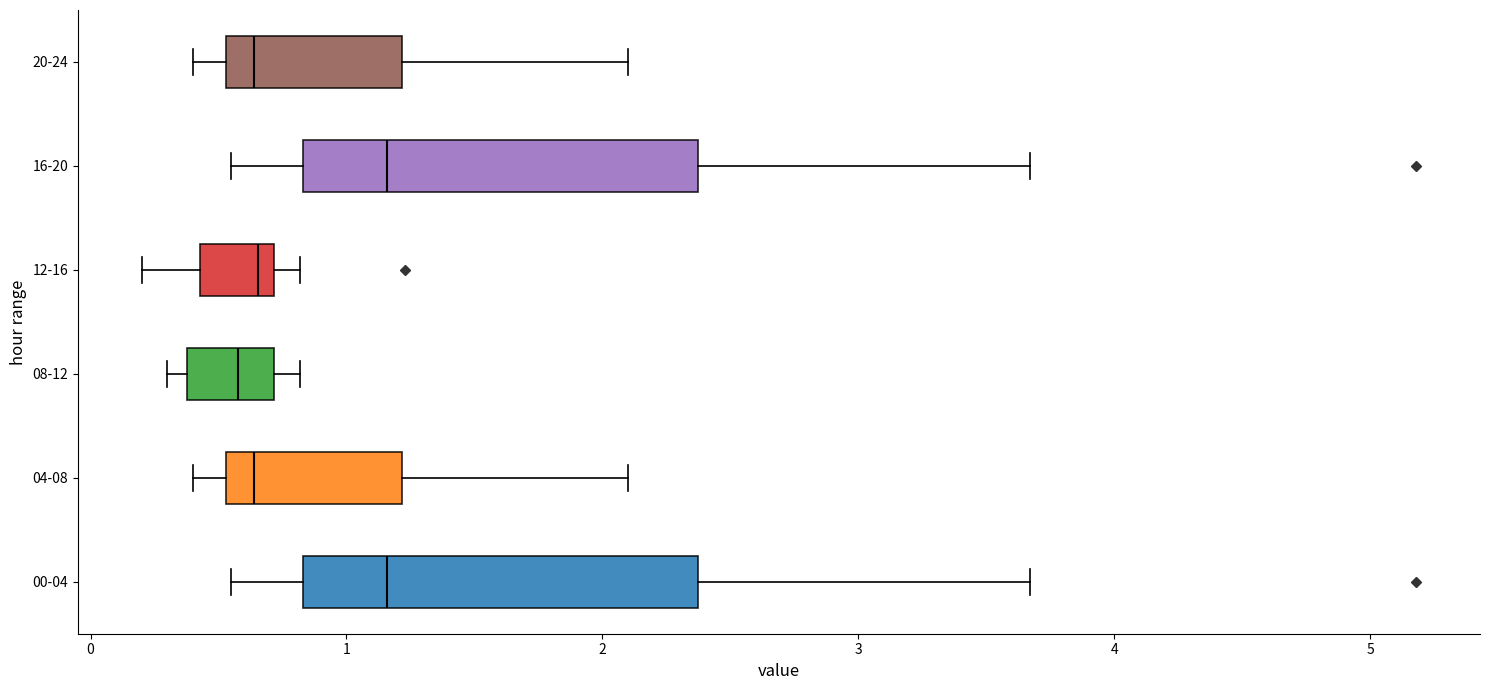

Reading bottom to top, transcribe this box plot: for each box, give where its median line is, the range the box spans, and where its two whiskers end, as read against the x-axis. The values are not printed on the chart, so give them approximately, as read against the axis.

00-04: median 1.2, box 0.8 to 2.4, whiskers 0.6 to 3.7
04-08: median 0.6, box 0.5 to 1.2, whiskers 0.4 to 2.1
08-12: median 0.6, box 0.4 to 0.7, whiskers 0.3 to 0.8
12-16: median 0.7 (just left of the box's right edge), box 0.4 to 0.7, whiskers 0.2 to 0.8
16-20: median 1.2, box 0.8 to 2.4, whiskers 0.6 to 3.7
20-24: median 0.6, box 0.5 to 1.2, whiskers 0.4 to 2.1